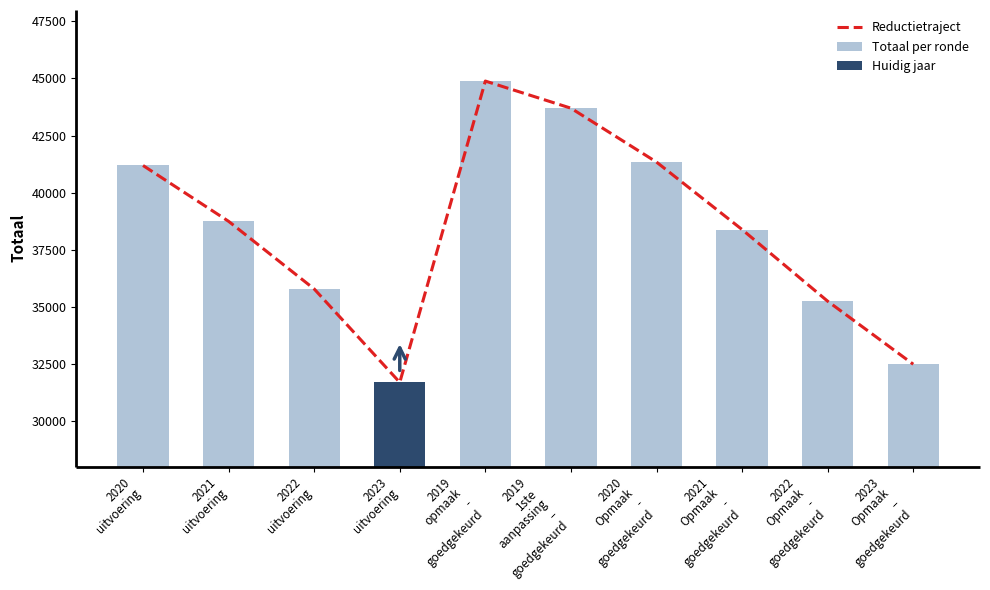

Reading left to right, what are all the values shown in this chart?

2020
uitvoering=41189	2021
uitvoering=38743	2022
uitvoering=35781	2023
uitvoering=31689	2019
opmaak
-
goedgekeurd=44887	2019
1ste
aanpassing
–
goedgekeurd=43699	2020
Opmaak
-
goedgekeurd=41339	2021
Opmaak
-
goedgekeurd=38383	2022
Opmaak
-
goedgekeurd=35244	2023
Opmaak
–
goedgekeurd=32484